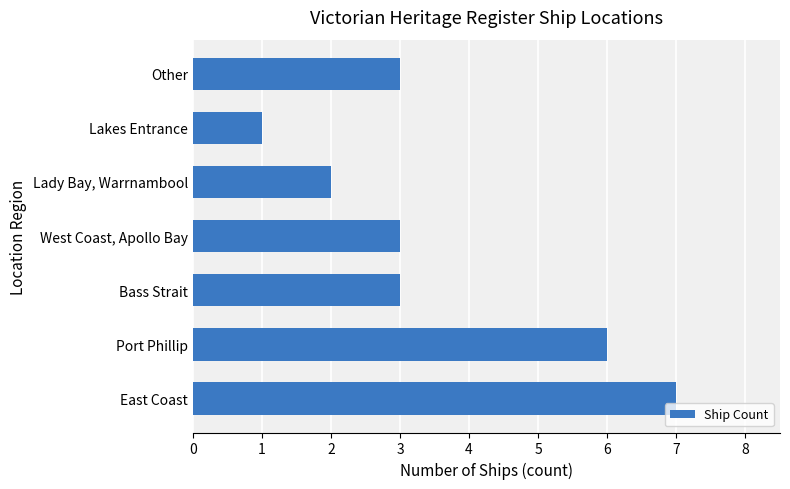

Reading top to bottom, list all the values displayed in this chart.

Other=3	Lakes Entrance=1	Lady Bay, Warrnambool=2	West Coast, Apollo Bay=3	Bass Strait=3	Port Phillip=6	East Coast=7